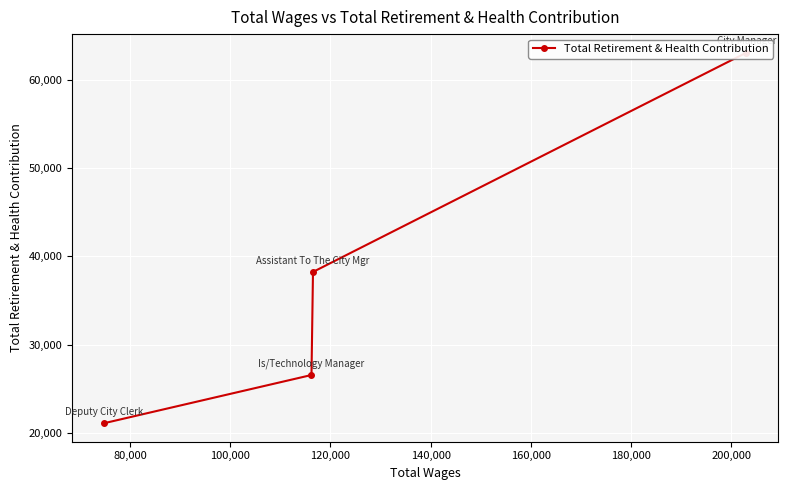

What is the difference between the maximum and minimum values?

41914